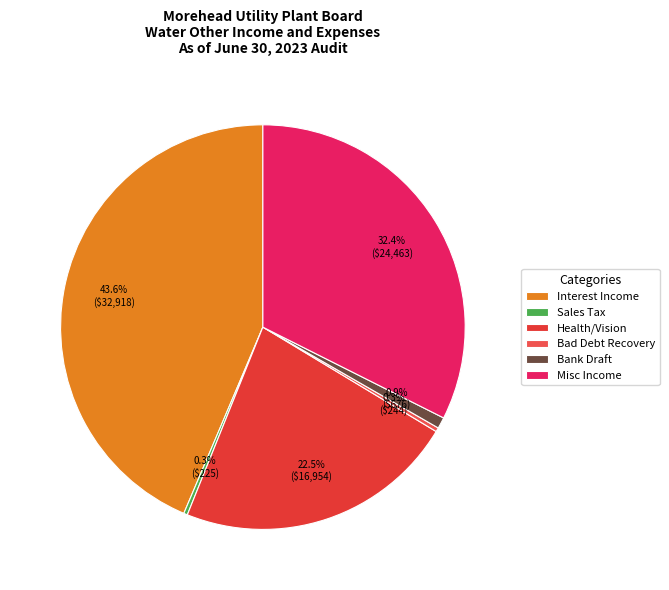

To the nearest percent, what portion does Misc Income represent?

32%